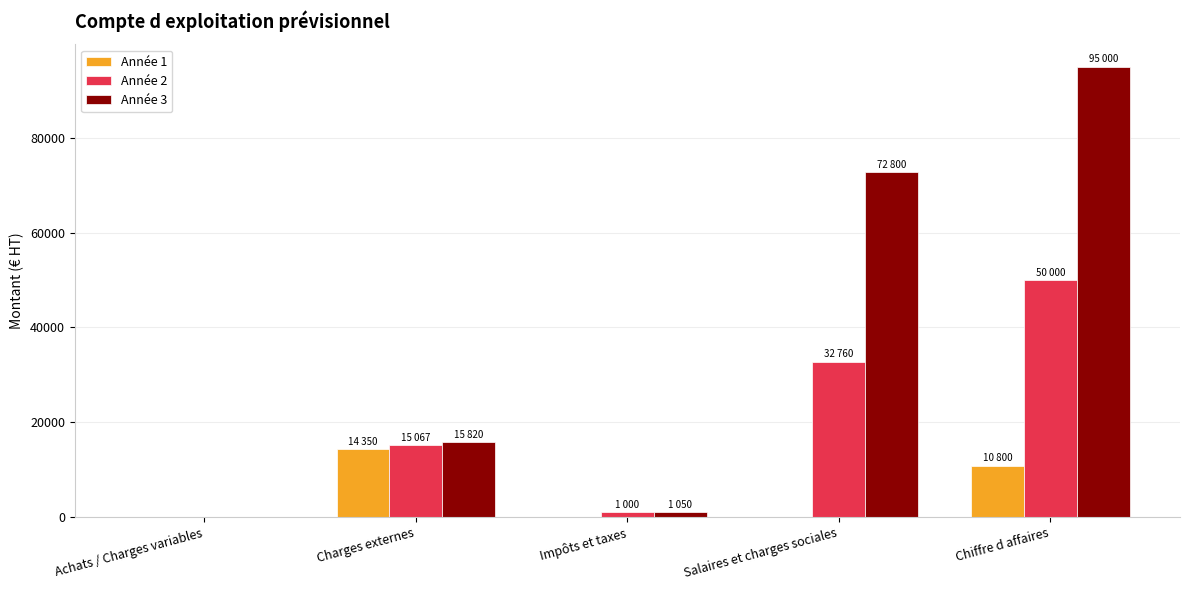

What are all the series names shown in the legend?

Année 1, Année 2, Année 3